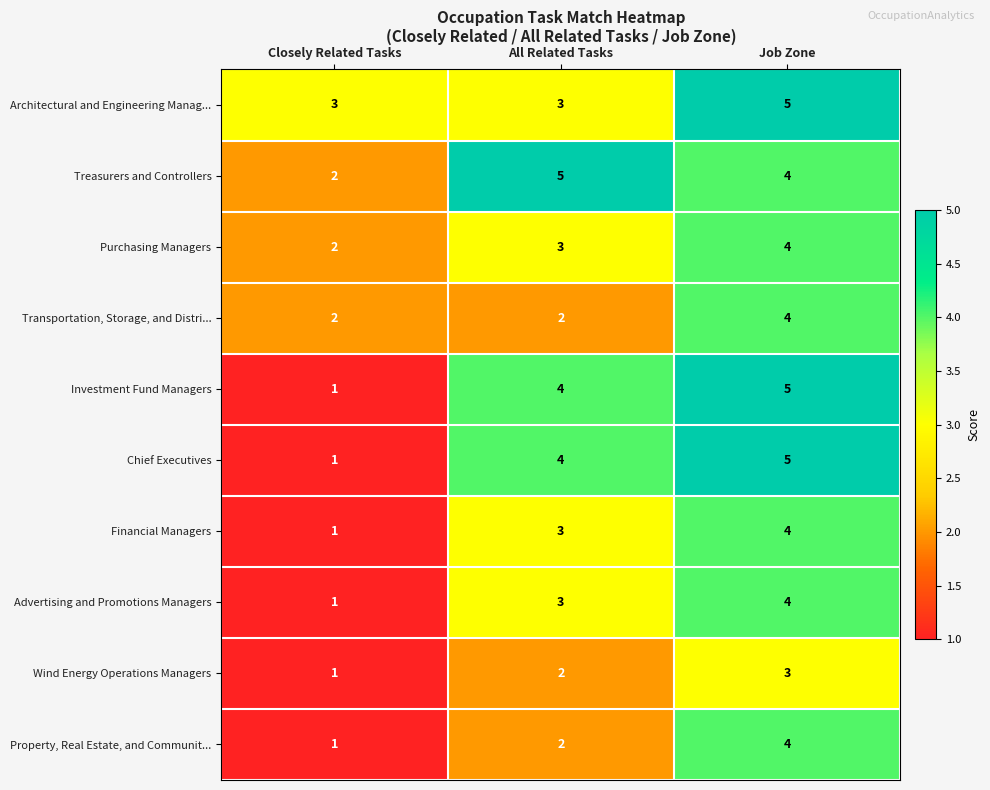

Rank the categories by Property, Real Estate, and Communit... value from highest to lowest.

Job Zone, All Related Tasks, Closely Related Tasks